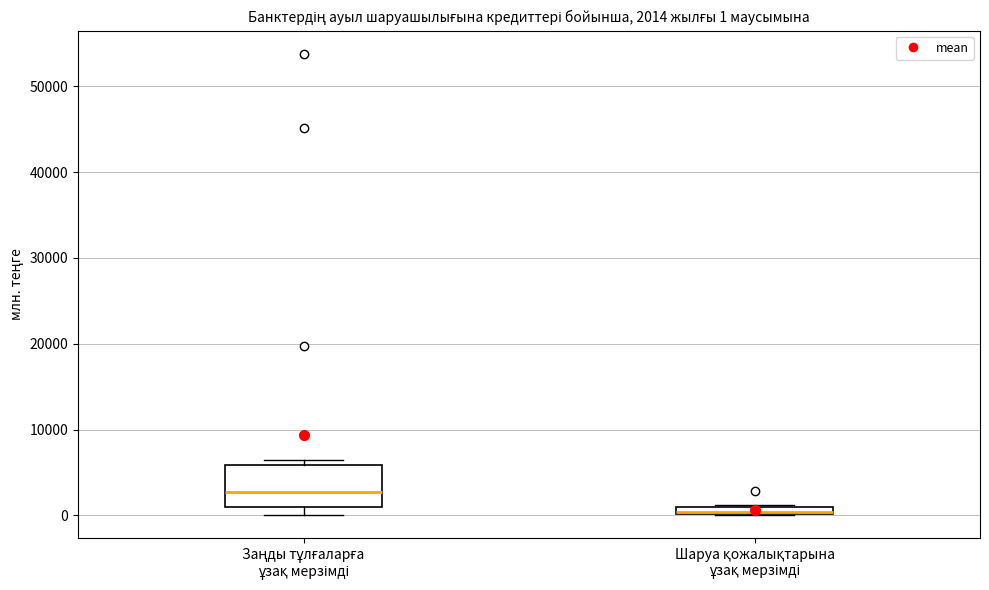

Which box's median line is the highest?

Заңды тұлғаларға ұзақ мерзімді